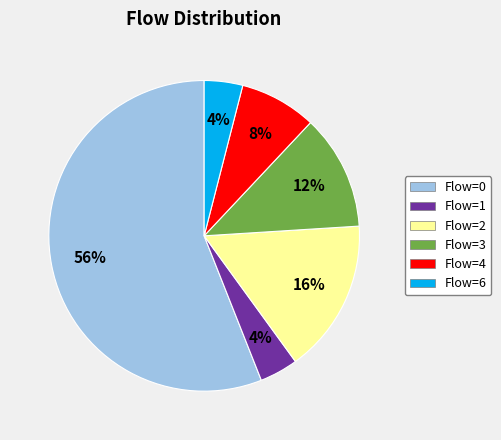

Is there any slice that represents more than half of the pie?

Yes